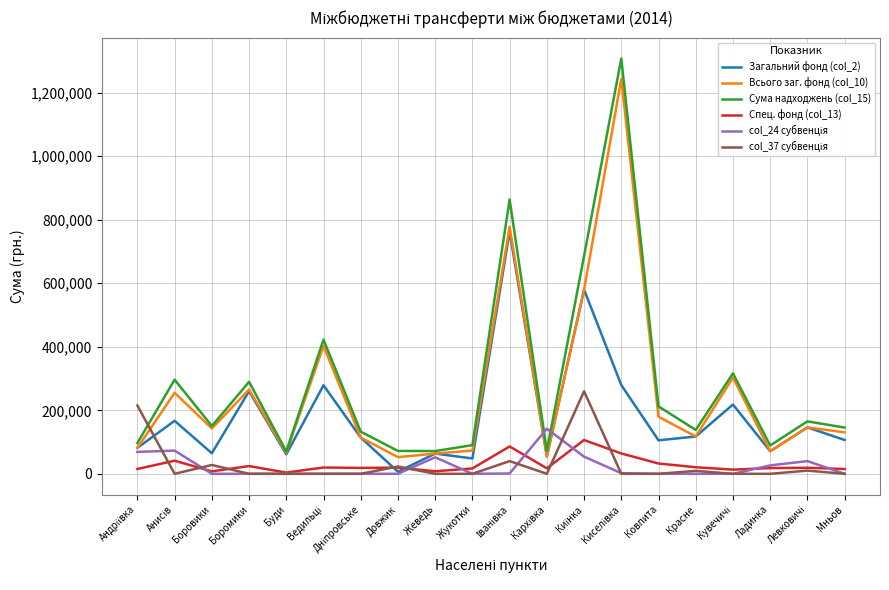

True or false: Сума надходжень (col_15) and Спец. фонд (col_13) intersect in this chart.

False